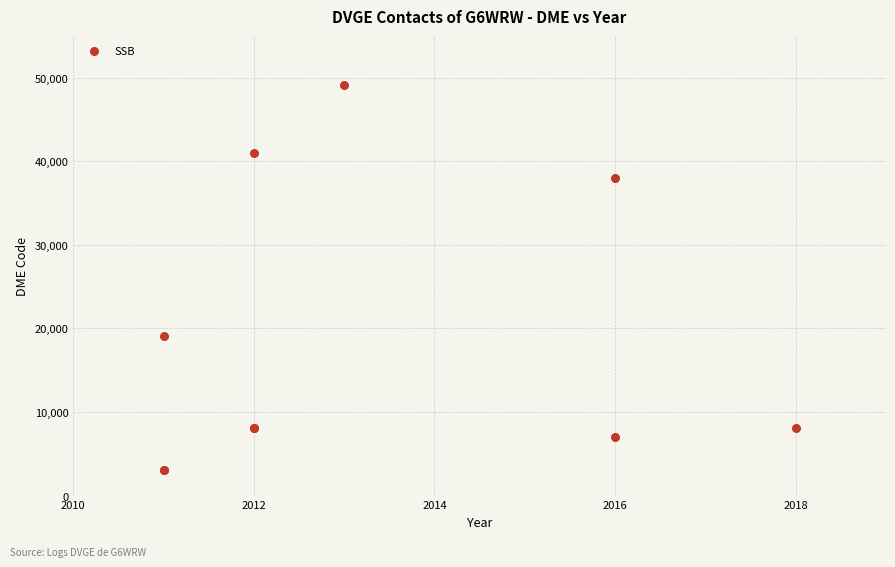

What Y value in the scatter plot is closest to 26088?

19146